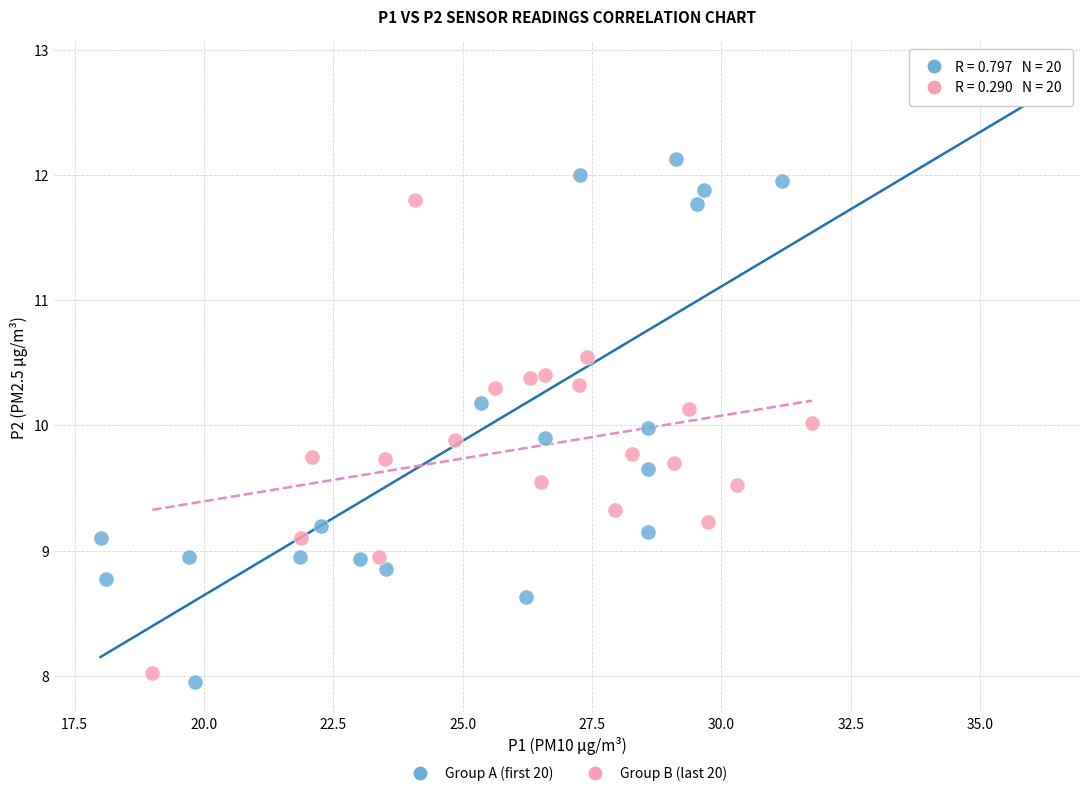

Which series has the widest spread of Y values?

Group A (first 20)